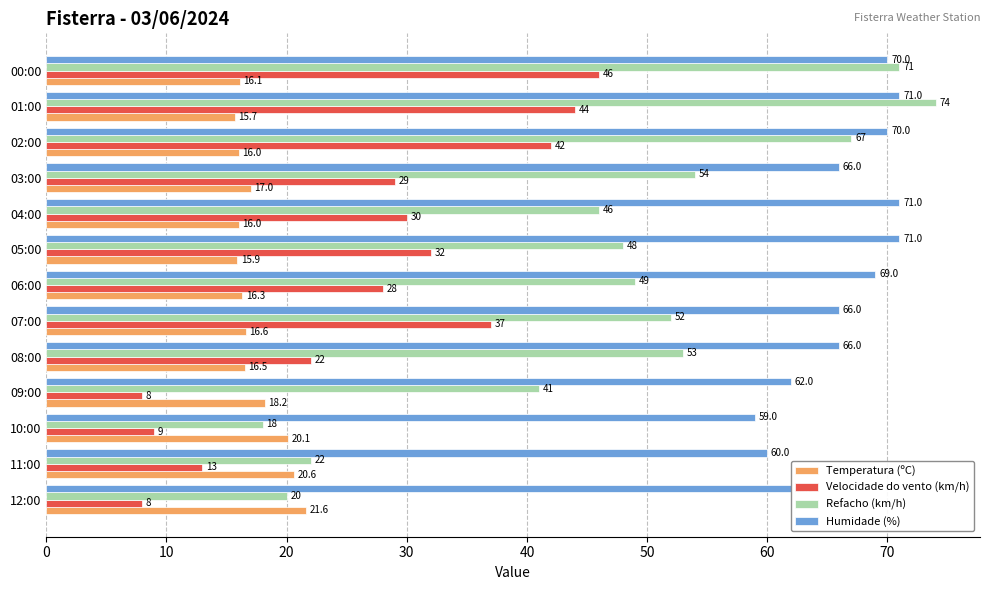

What is the average value of the Humidade (%) series?

66.4